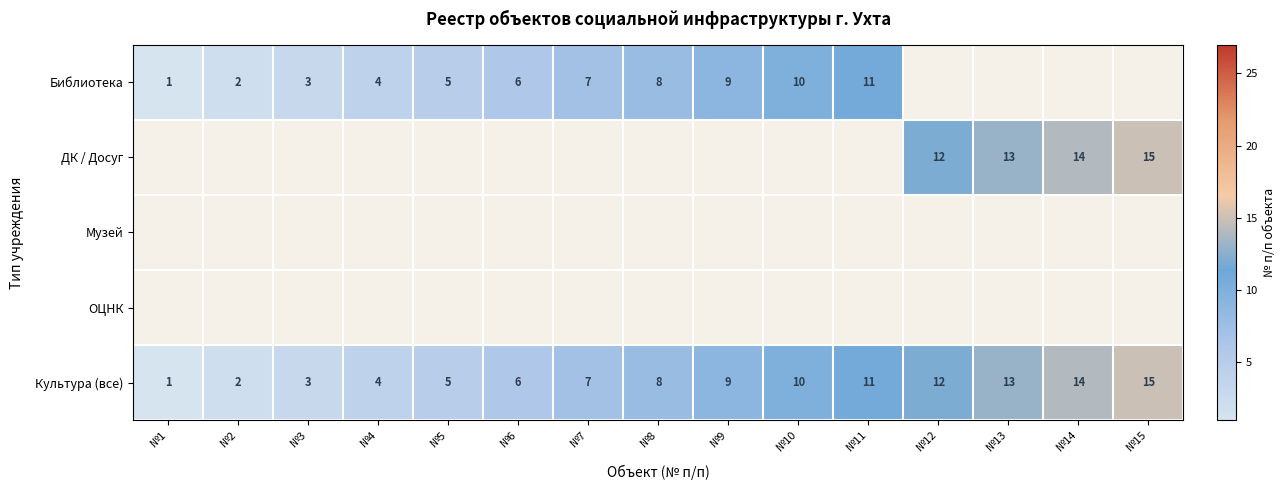

How many data points does each series have?

15